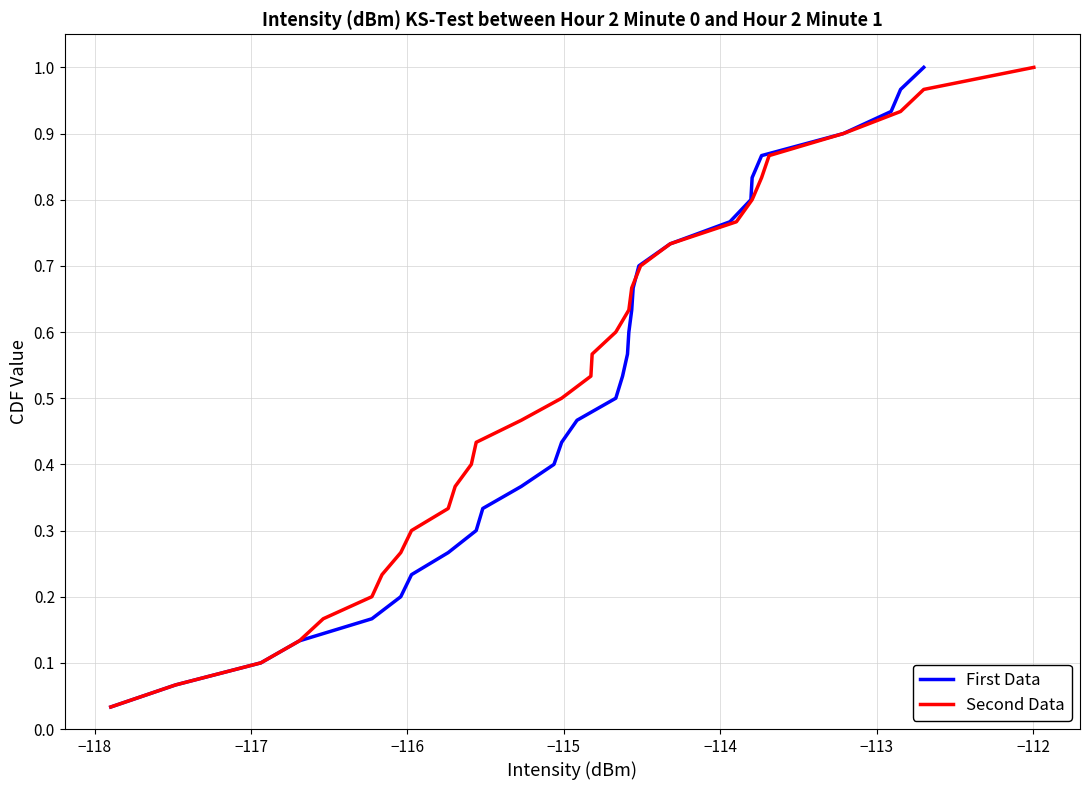

What is the difference between the second highest and second lowest values in the First Data series?

0.9